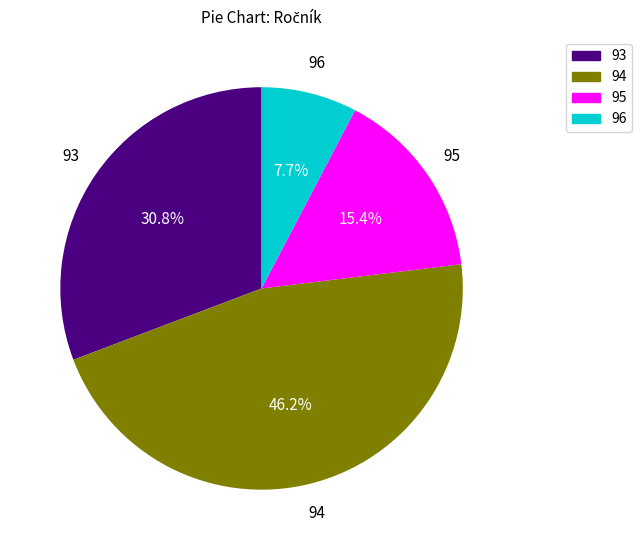

Does any single category account for the majority?

No